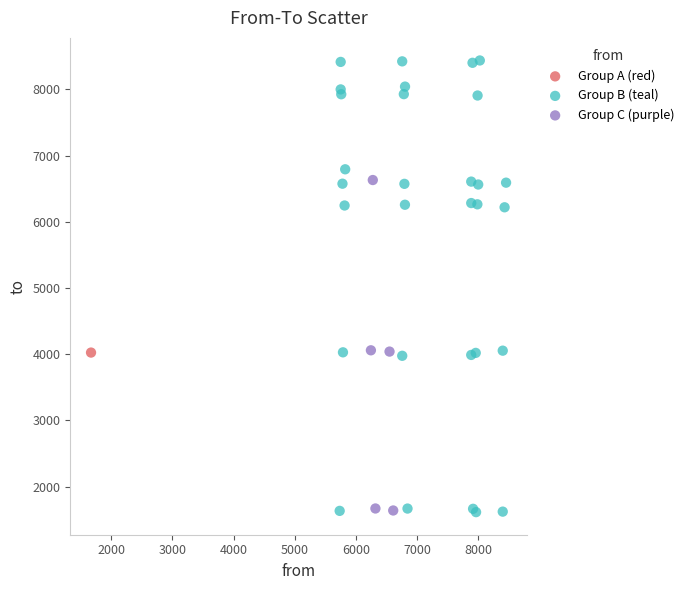

What are all the series names shown in the legend?

Group A (red), Group B (teal), Group C (purple)